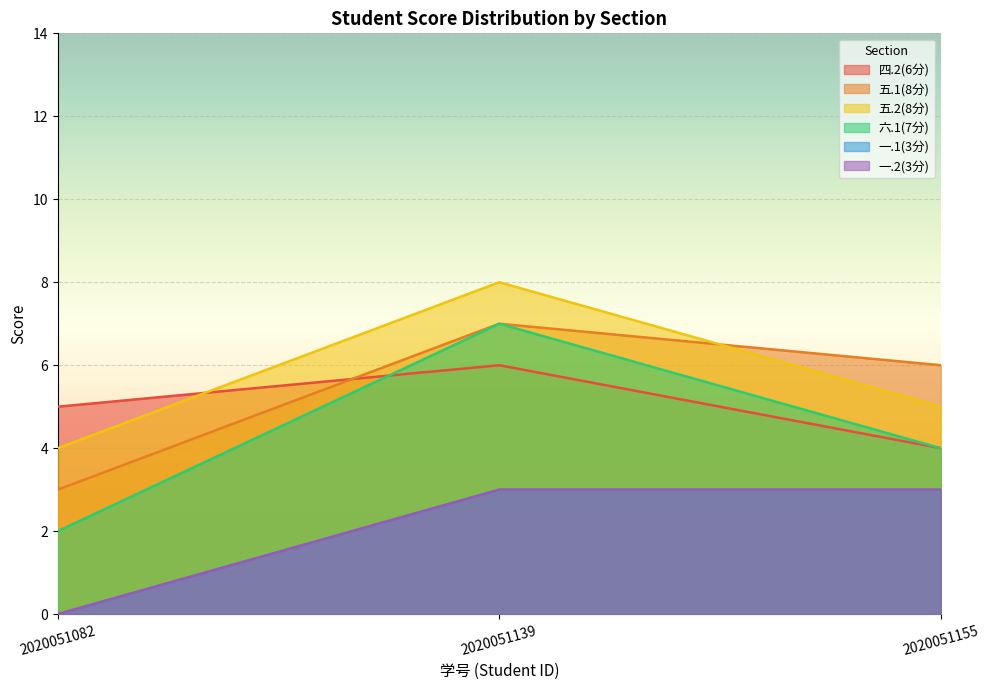

Which series changed the most between 2020051082 and 2020051139?

六.1(7分)